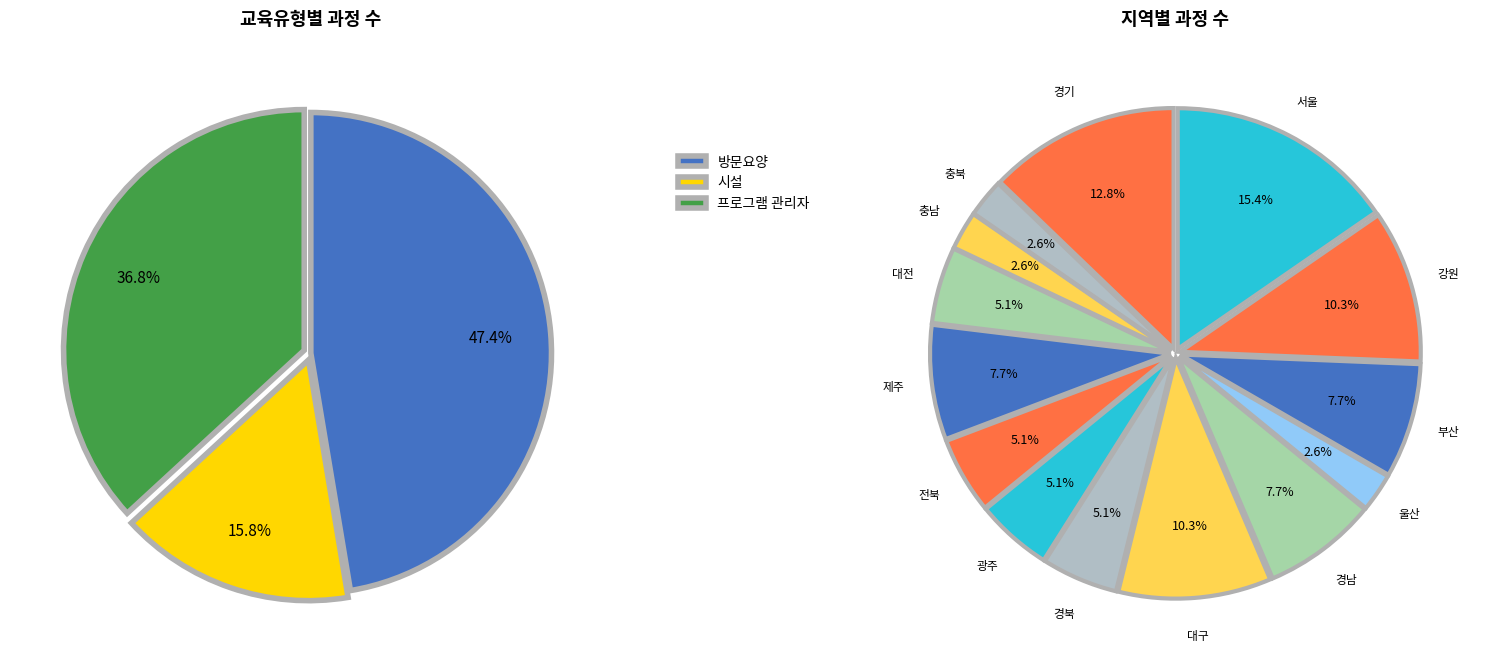

Which has a higher value, 시설 or 방문요양?

방문요양